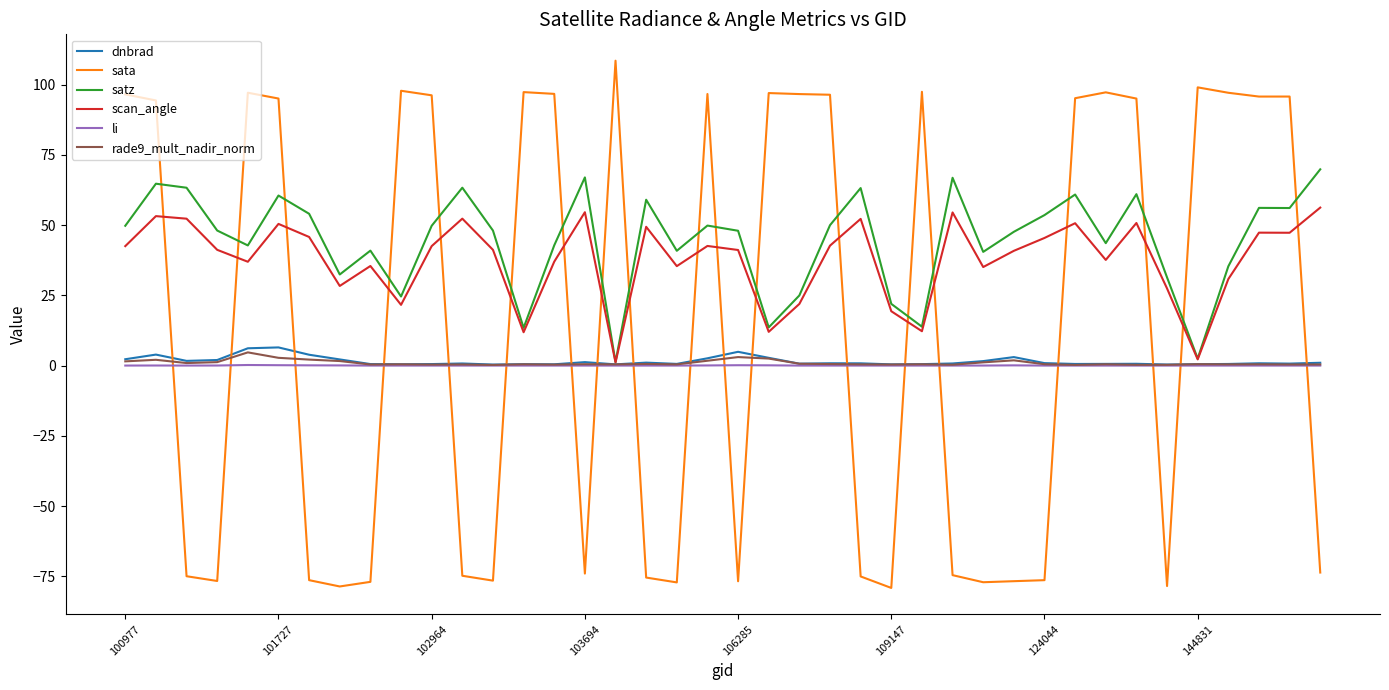

How many intersections are there between sata and satz?

19